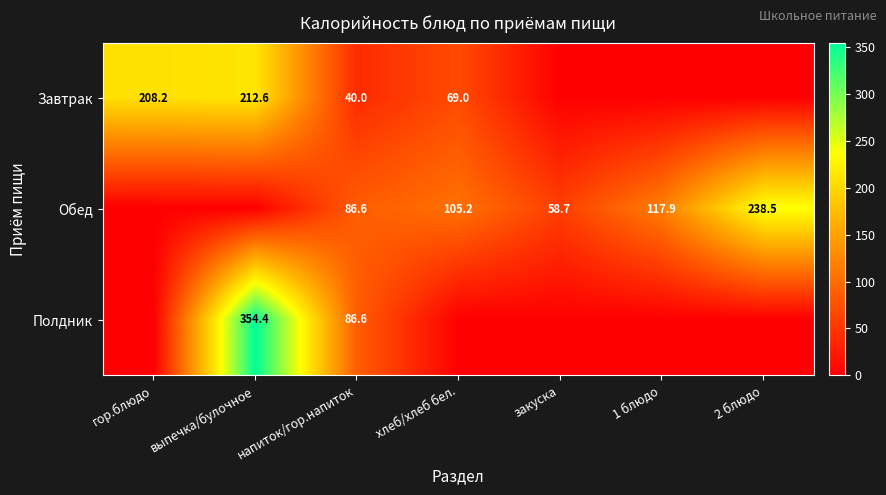

Is it true that Полдник equals 144.2 at напиток/гор.напиток?

False